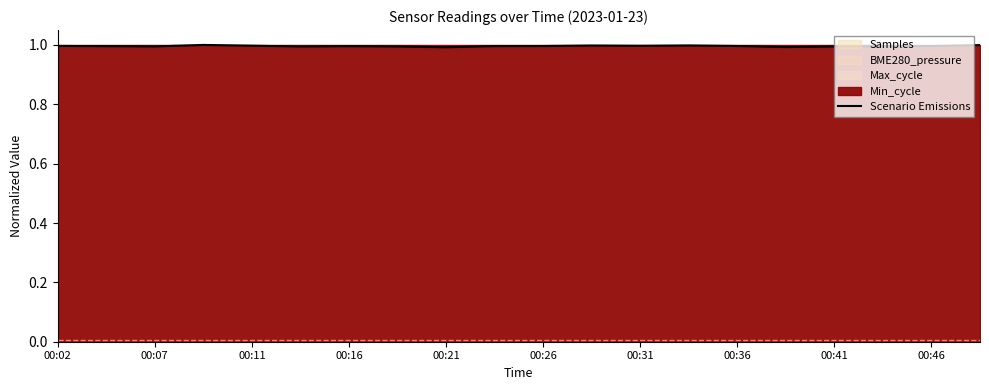

How many lines are shown in the chart?

1